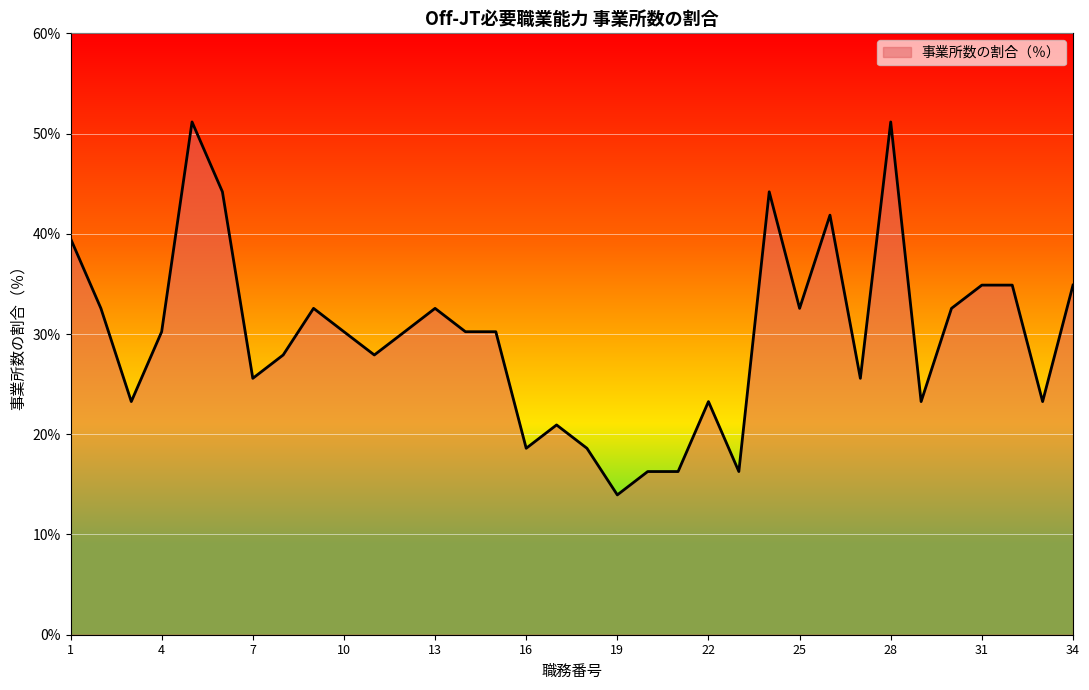

What is the maximum value shown in the chart?

51.2